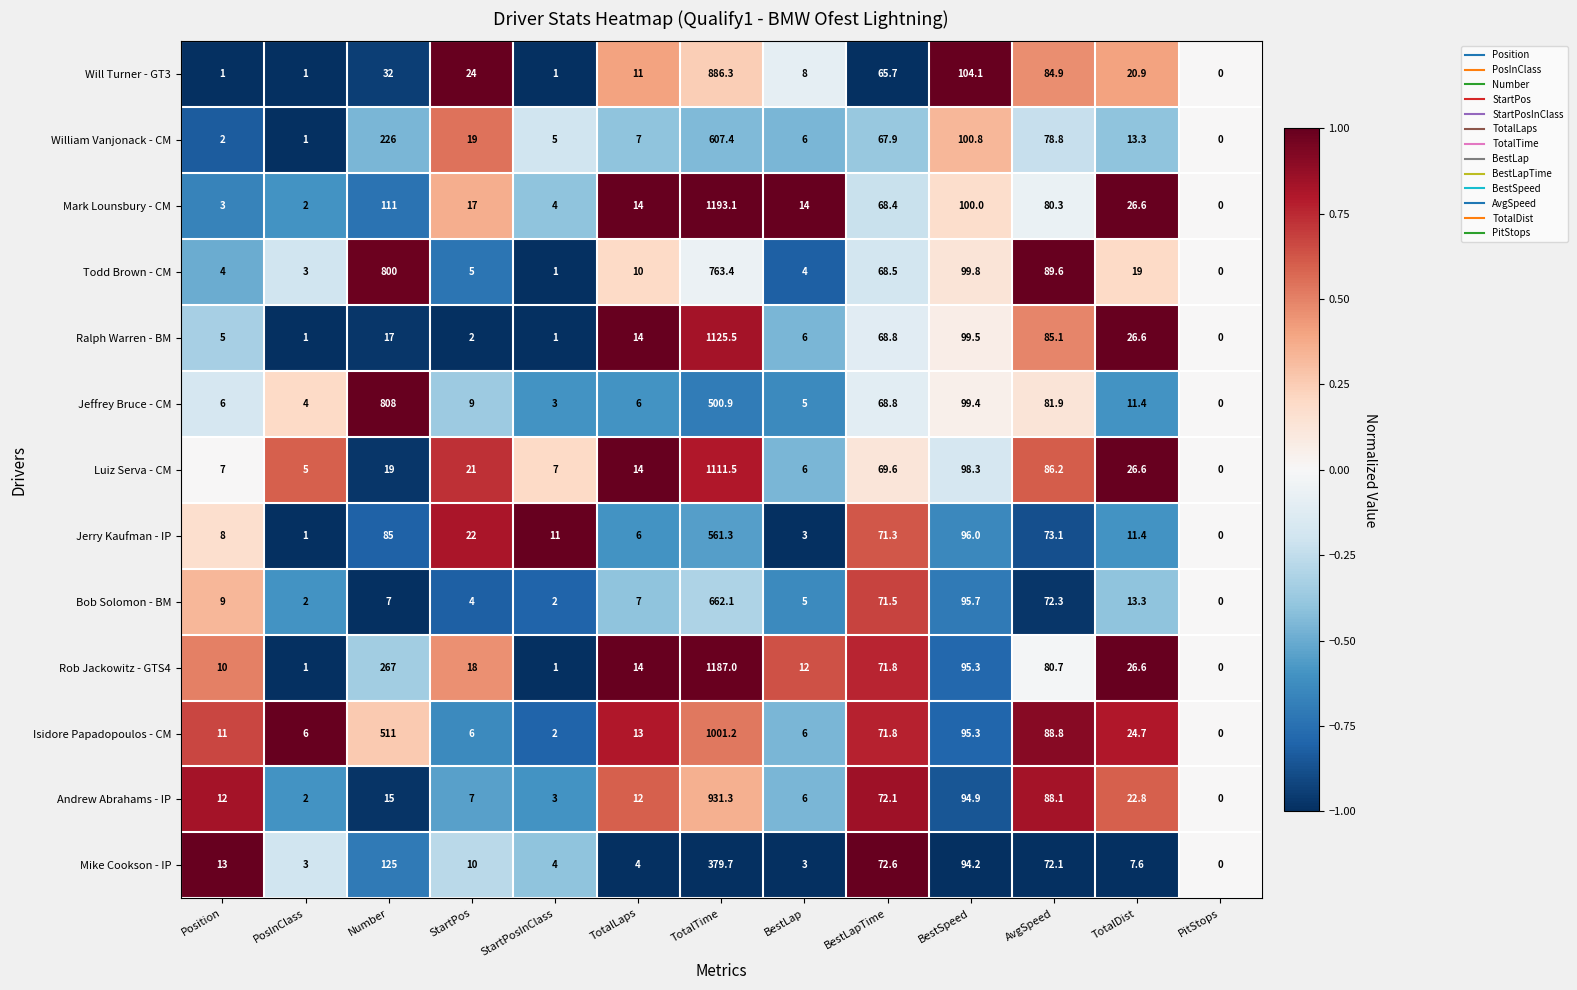

Where is Mike Cookson - IP nearest to the value 189?

Number